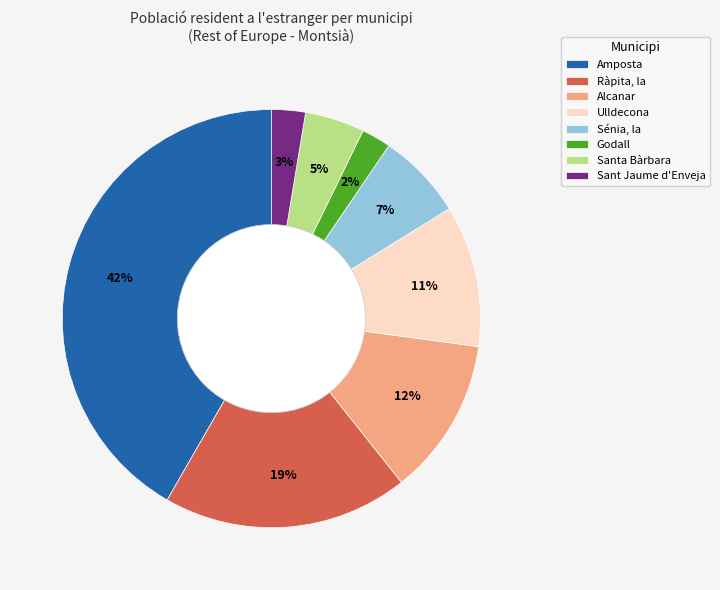

To the nearest percent, what portion does Sénia, la represent?

7%